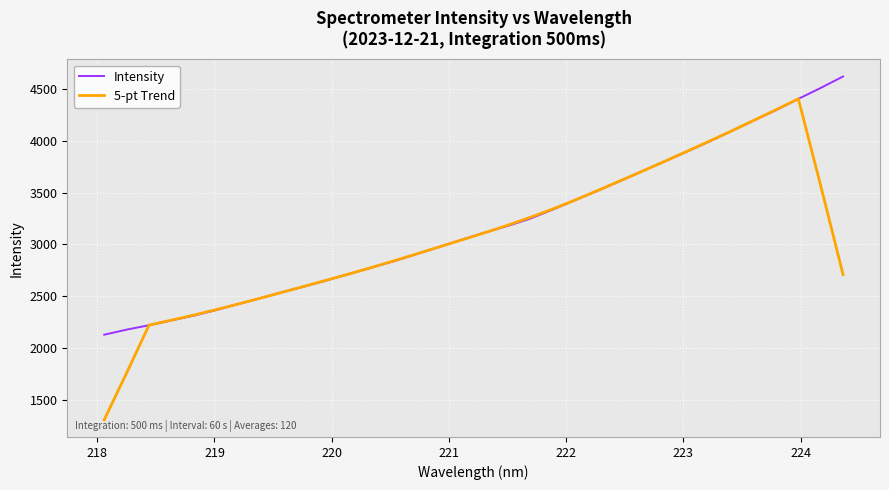

Does the chart display data point markers on the line(s)?

No